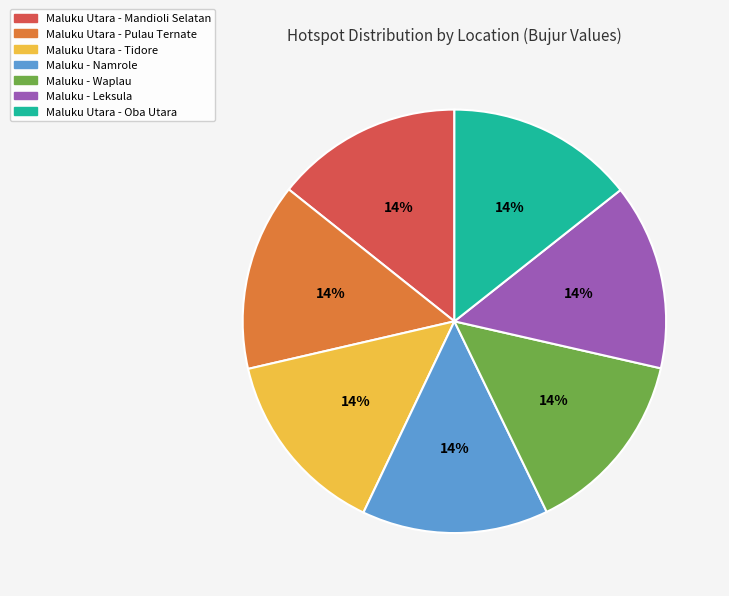

How many segments does this pie chart have?

7